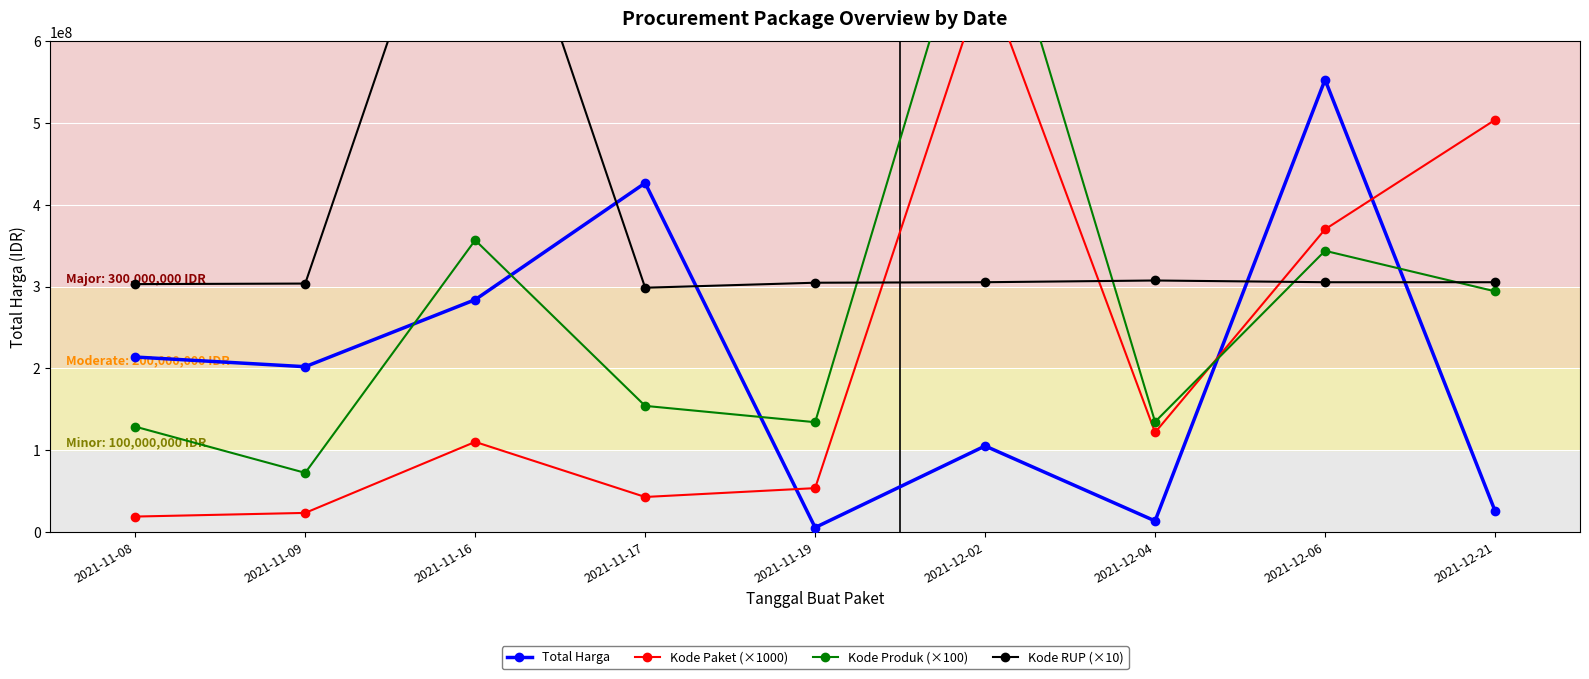

What is the sum of all Kode RUP (×10) values?

3346323280